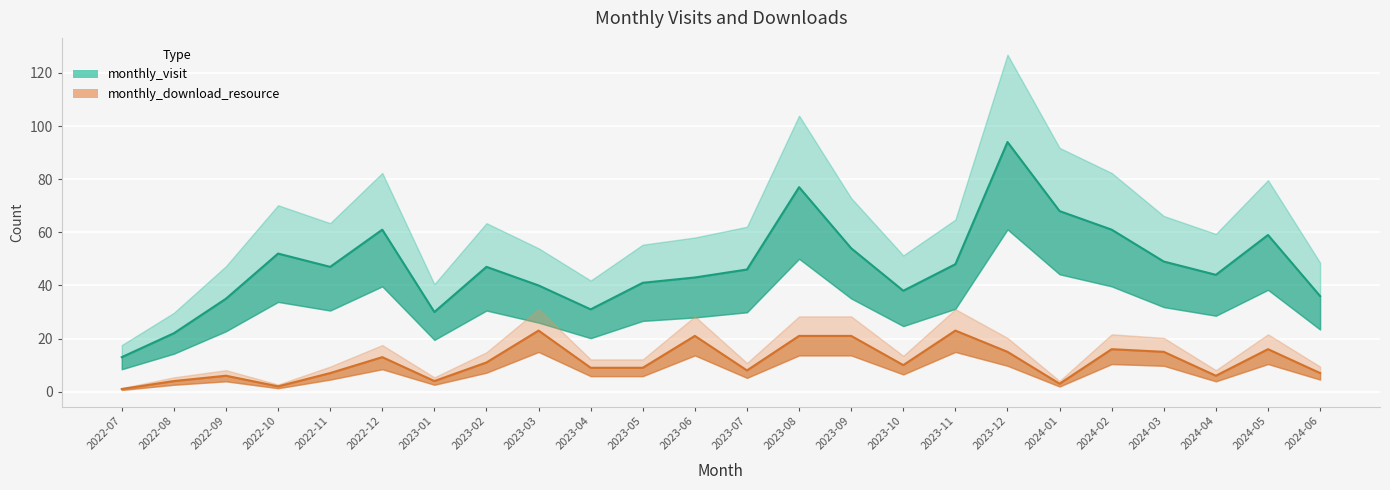

Reading left to right, transcribe all the data shown in this chart.

monthly_visit: 2022-07=13	2022-08=22	2022-09=35	2022-10=52	2022-11=47	2022-12=61	2023-01=30	2023-02=47	2023-03=40	2023-04=31	2023-05=41	2023-06=43	2023-07=46	2023-08=77	2023-09=54	2023-10=38	2023-11=48	2023-12=94	2024-01=68	2024-02=61	2024-03=49	2024-04=44	2024-05=59	2024-06=36
monthly_download_resource: 2022-07=1	2022-08=4	2022-09=6	2022-10=2	2022-11=7	2022-12=13	2023-01=4	2023-02=11	2023-03=23	2023-04=9	2023-05=9	2023-06=21	2023-07=8	2023-08=21	2023-09=21	2023-10=10	2023-11=23	2023-12=15	2024-01=3	2024-02=16	2024-03=15	2024-04=6	2024-05=16	2024-06=7